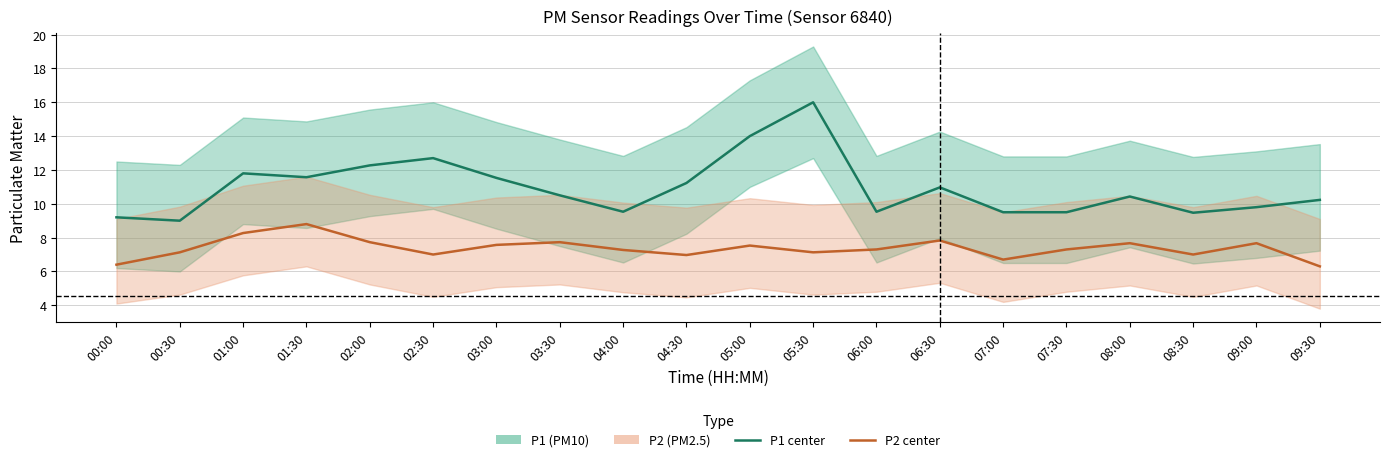

The P1 (PM10) series shows 6.6 at 09:00. True or false?

False